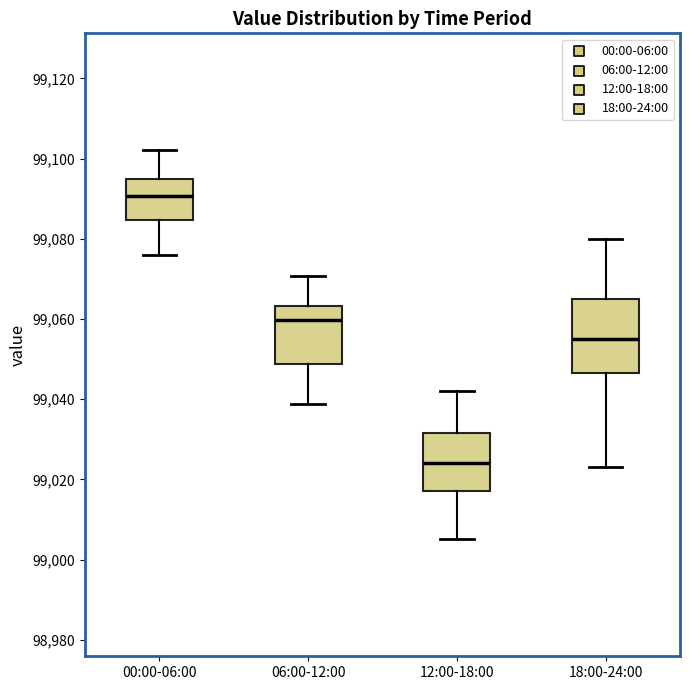

Where is the upper edge of the box for 06:00-12:00 on the y-axis? The values are not printed on the chart, so give them approximately, as read against the axis.

99064